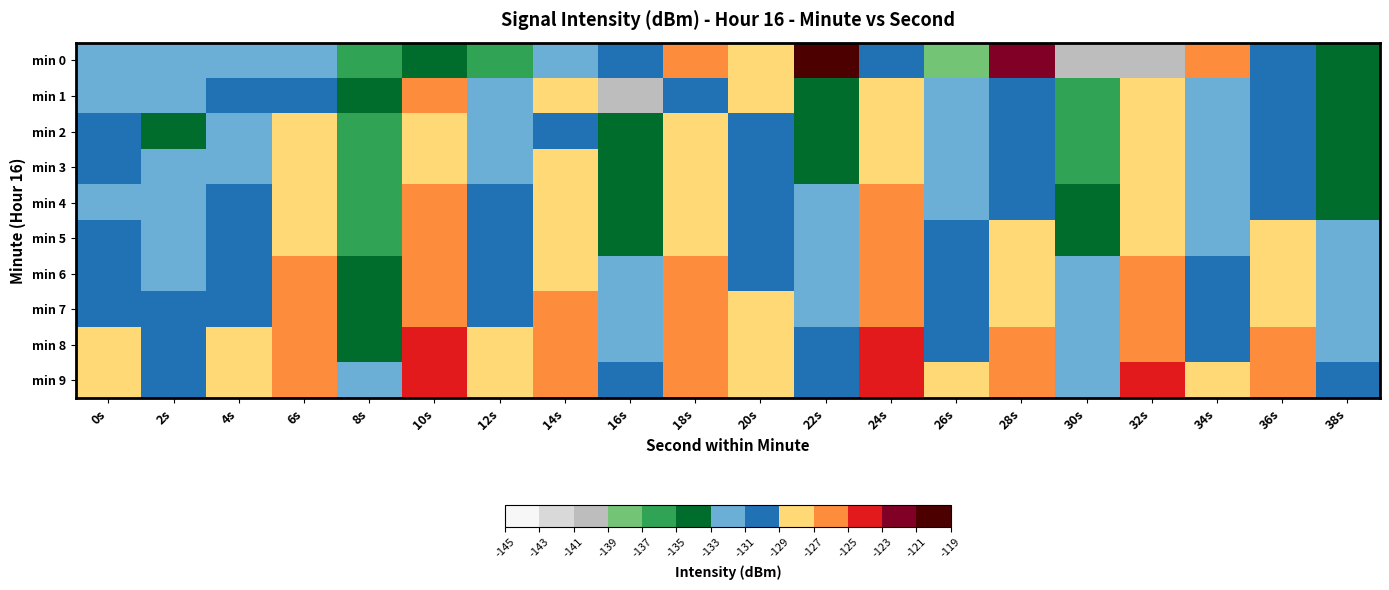

Reading left to right, what are all the values shown in this chart?

min 0: 0s=-131.3	2s=-132.3	4s=-132.3	6s=-131.7	8s=-135.4	10s=-134.1	12s=-135.2	14s=-132.3	16s=-129.7	18s=-126.5	20s=-127.8	22s=-121.0	24s=-130.9	26s=-138.3	28s=-121.8	30s=-140.0	32s=-140.8	34s=-125.5	36s=-129.1	38s=-133.9
min 1: 0s=-131.4	2s=-132.2	4s=-129.9	6s=-130.0	8s=-134.2	10s=-127.0	12s=-131.5	14s=-129.0	16s=-139.2	18s=-129.1	20s=-128.4	22s=-133.1	24s=-127.7	26s=-131.2	28s=-129.9	30s=-135.5	32s=-128.1	34s=-132.7	36s=-131.0	38s=-134.3
min 2: 0s=-129.5	2s=-133.5	4s=-131.2	6s=-128.8	8s=-136.5	10s=-127.9	12s=-132.3	14s=-129.0	16s=-134.6	18s=-128.2	20s=-130.6	22s=-133.0	24s=-127.3	26s=-131.7	28s=-129.9	30s=-135.2	32s=-128.5	34s=-132.8	36s=-130.0	38s=-134.3
min 3: 0s=-130.7	2s=-132.9	4s=-131.1	6s=-128.5	8s=-135.8	10s=-127.0	12s=-131.3	14s=-128.7	16s=-134.0	18s=-128.3	20s=-130.7	22s=-133.0	24s=-127.3	26s=-131.7	28s=-129.9	30s=-135.2	32s=-128.5	34s=-132.8	36s=-130.0	38s=-134.3
min 4: 0s=-131.0	2s=-132.3	4s=-130.7	6s=-128.0	8s=-135.3	10s=-126.7	12s=-130.0	14s=-128.3	16s=-133.7	18s=-128.0	20s=-130.3	22s=-132.7	24s=-126.0	26s=-131.3	28s=-129.7	30s=-134.0	32s=-128.3	34s=-131.7	36s=-129.0	38s=-133.3
min 5: 0s=-130.5	2s=-131.8	4s=-130.1	6s=-127.5	8s=-135.8	10s=-126.1	12s=-130.5	14s=-127.8	16s=-133.1	18s=-127.5	20s=-129.8	22s=-132.1	24s=-126.5	26s=-130.8	28s=-128.1	30s=-133.5	32s=-127.8	34s=-131.1	36s=-128.5	38s=-132.8
min 6: 0s=-129.9	2s=-131.2	4s=-129.6	6s=-126.9	8s=-134.2	10s=-125.6	12s=-129.9	14s=-127.2	16s=-132.6	18s=-126.9	20s=-129.2	22s=-131.6	24s=-125.9	26s=-130.2	28s=-127.6	30s=-132.9	32s=-126.2	34s=-130.6	36s=-127.9	38s=-132.2
min 7: 0s=-129.3	2s=-130.7	4s=-129.0	6s=-126.3	8s=-133.7	10s=-125.0	12s=-129.3	14s=-126.7	16s=-132.0	18s=-126.3	20s=-128.7	22s=-131.0	24s=-125.3	26s=-129.7	28s=-127.0	30s=-132.3	32s=-125.7	34s=-130.0	36s=-127.3	38s=-131.7
min 8: 0s=-128.8	2s=-130.1	4s=-128.5	6s=-125.8	8s=-133.1	10s=-124.5	12s=-128.8	14s=-126.1	16s=-131.5	18s=-125.8	20s=-128.1	22s=-130.5	24s=-124.8	26s=-129.1	28s=-126.5	30s=-131.8	32s=-125.1	34s=-129.5	36s=-126.8	38s=-131.1
min 9: 0s=-128.2	2s=-129.6	4s=-127.9	6s=-125.2	8s=-132.6	10s=-123.9	12s=-128.2	14s=-125.6	16s=-130.9	18s=-125.2	20s=-127.6	22s=-129.9	24s=-124.2	26s=-128.6	28s=-125.9	30s=-131.2	32s=-124.6	34s=-128.9	36s=-126.2	38s=-130.6